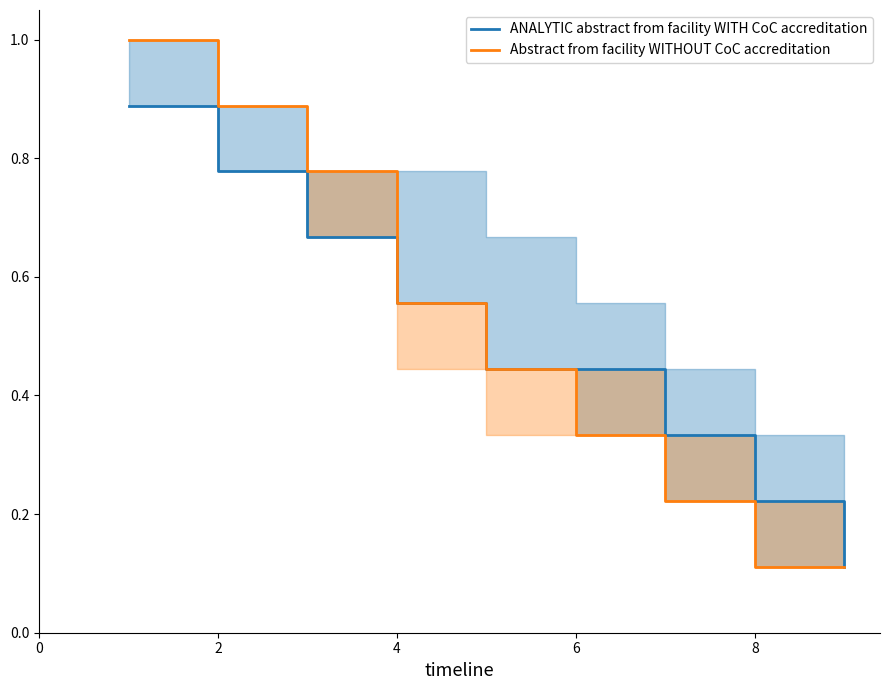

How many ANALYTIC abstract from facility WITH CoC accreditation values are between 0 and 1?

9